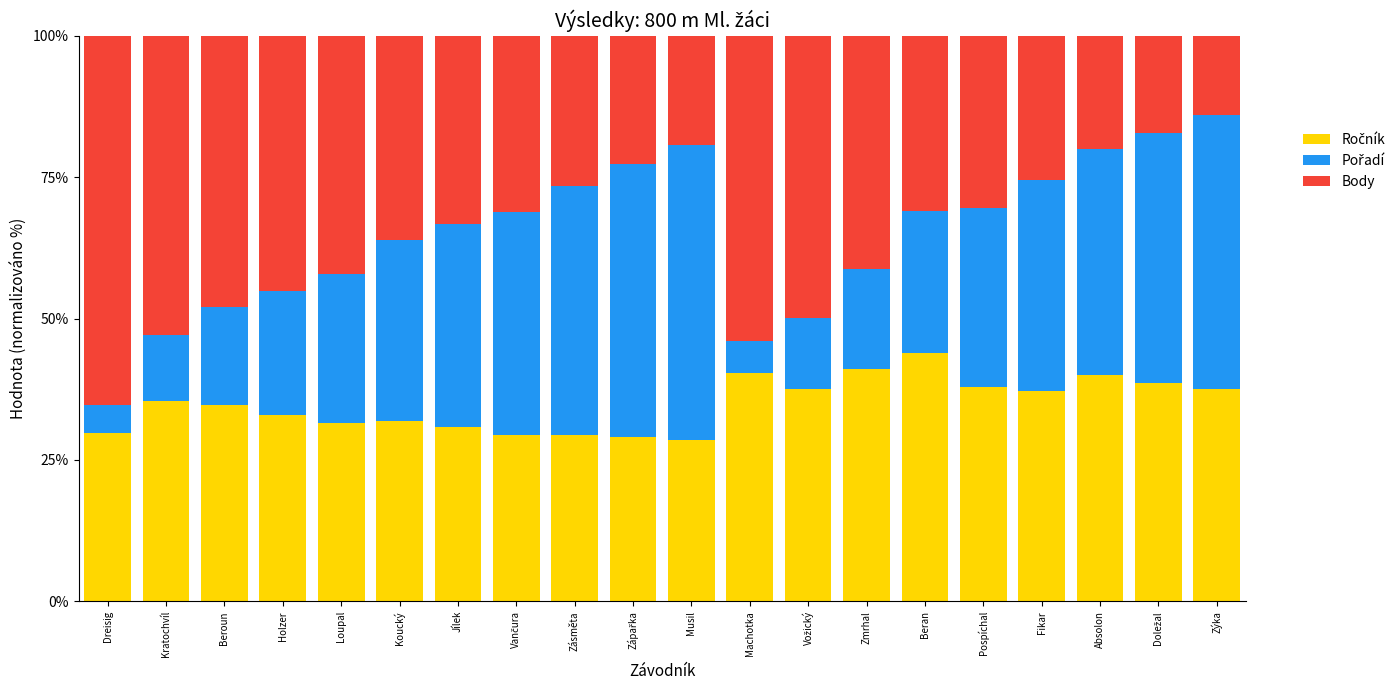

List the labels in order of Ročník value, largest first.

Beran, Zmrhal, Machotka, Absolon, Doležal, Pospíchal, Vožický, Zýka, Fikar, Kratochvíl, Beroun, Holzer, Koucký, Loupal, Jílek, Dreisig, Vančura, Zásměta, Zápařka, Musil